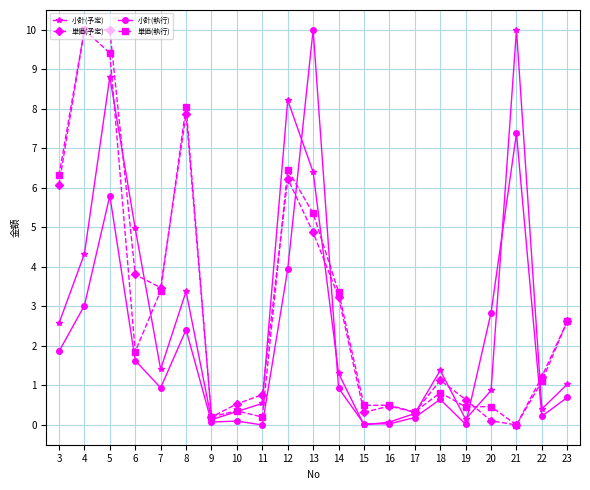

What is the value of the 単価(執行) point at the 6th from the left?

8.1